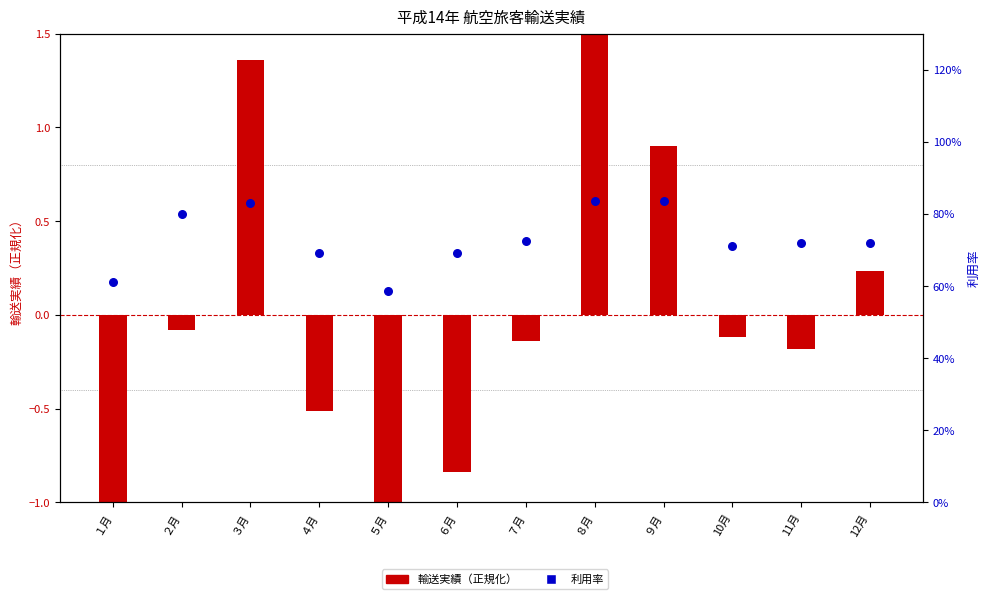

Which series has the widest spread of Y values?

輸送実績（正規化）